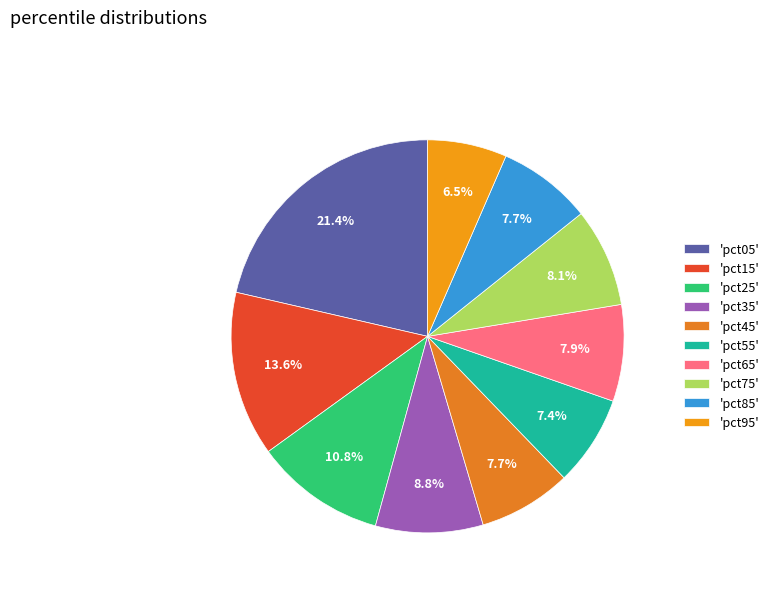

Count the number of slices in the pie.

10